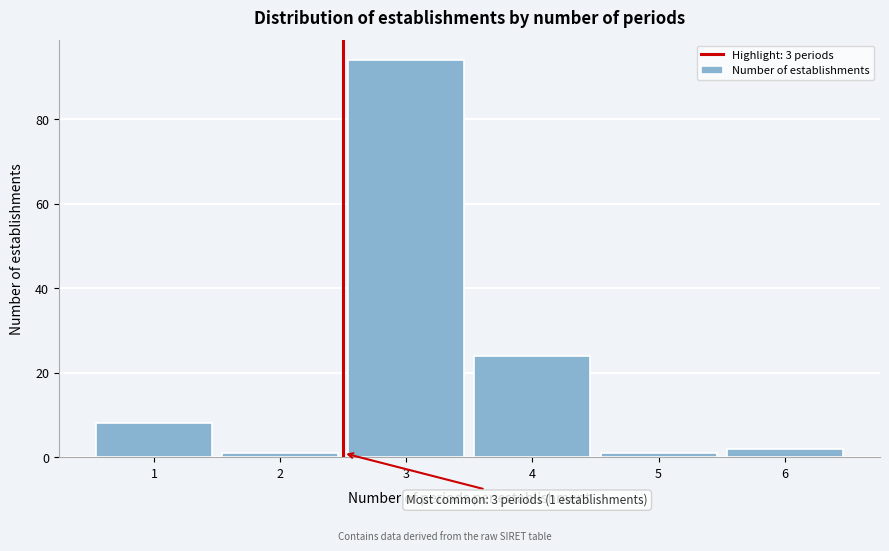

Reading left to right, what are all the values shown in this chart?

8	1	94	24	1	2